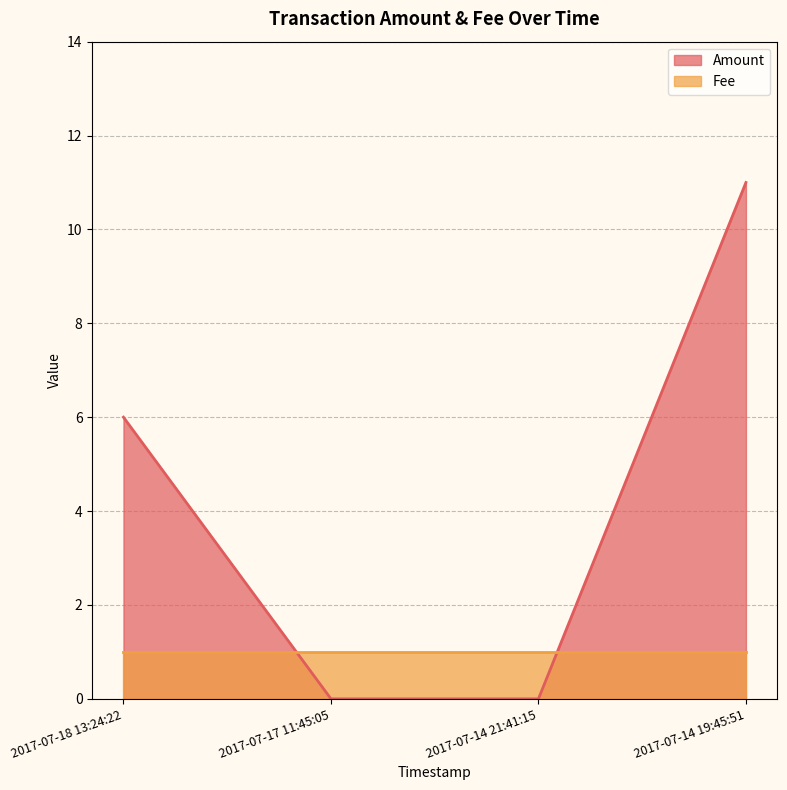

What is the sum of the Amount values at 2017-07-18 13:24:22 and 2017-07-14 21:41:15?

6